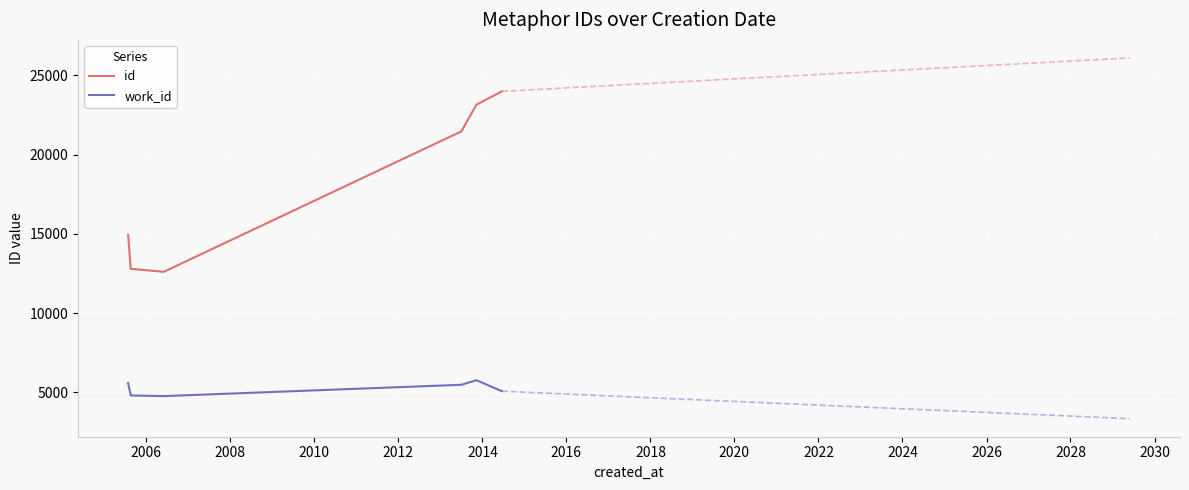

True or false: work_id and id intersect in this chart.

False